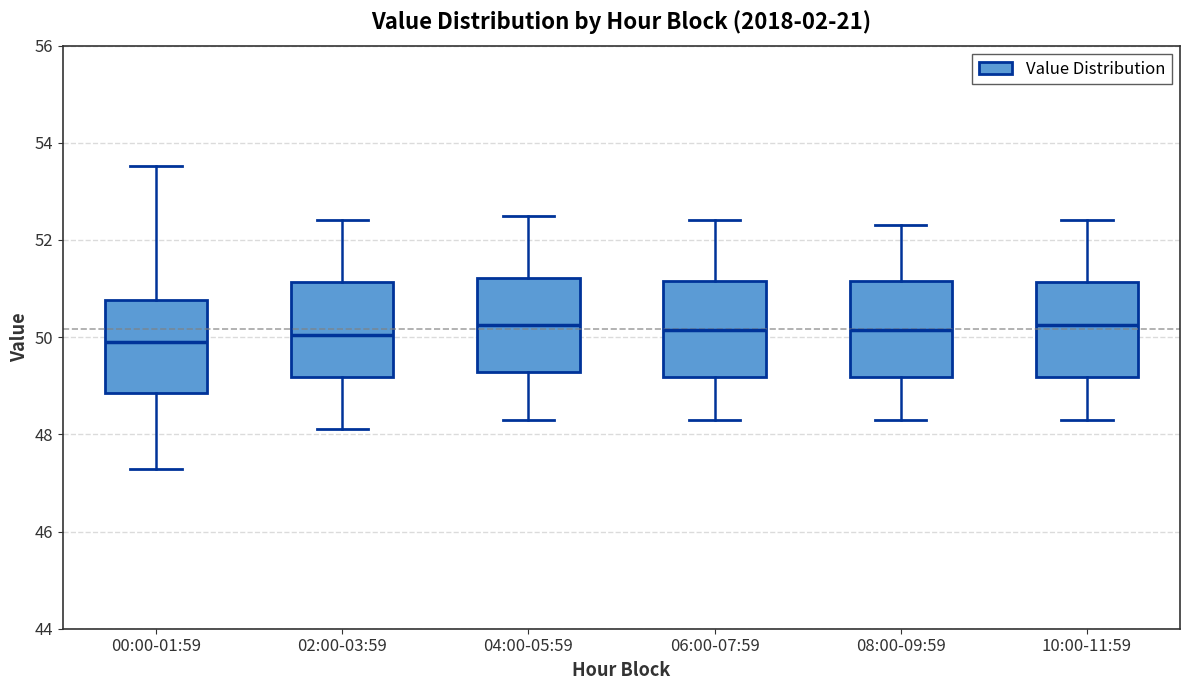

Reading left to right, transcribe this box plot: for each box, give where its median line is, the range the box spans, and where its two whiskers end, as read against the y-axis. The values are not printed on the chart, so give them approximately, as read against the axis.

00:00-01:59: median 50.0, box 48.8 to 50.8, whiskers 47.2 to 53.6
02:00-03:59: median 50.0, box 49.2 to 51.2, whiskers 48.2 to 52.4
04:00-05:59: median 50.2, box 49.2 to 51.2, whiskers 48.4 to 52.6
06:00-07:59: median 50.2, box 49.2 to 51.2, whiskers 48.4 to 52.4
08:00-09:59: median 50.2, box 49.2 to 51.2, whiskers 48.4 to 52.4
10:00-11:59: median 50.2, box 49.2 to 51.2, whiskers 48.4 to 52.4